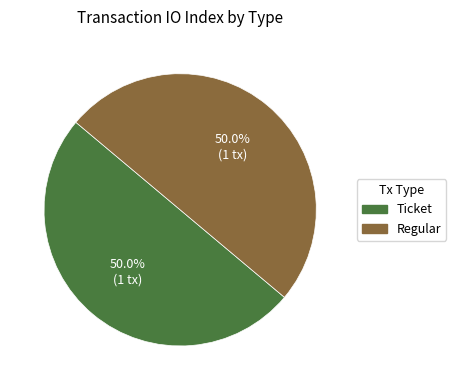

Approximately how many times larger is the value at Ticket compared to Regular?

1.0